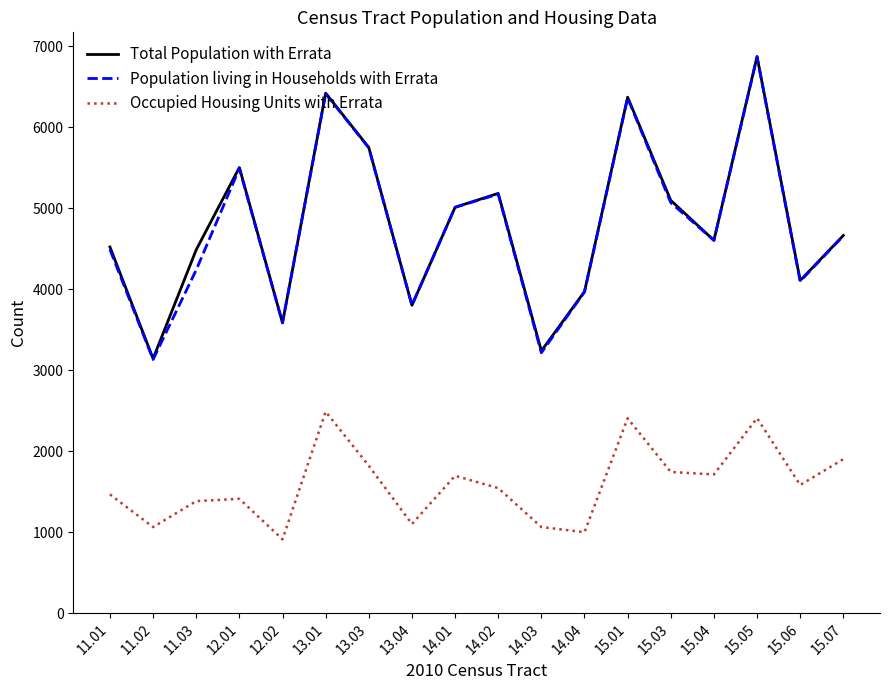

The Population living in Households with Errata series shows 4240 at 11.03. True or false?

True